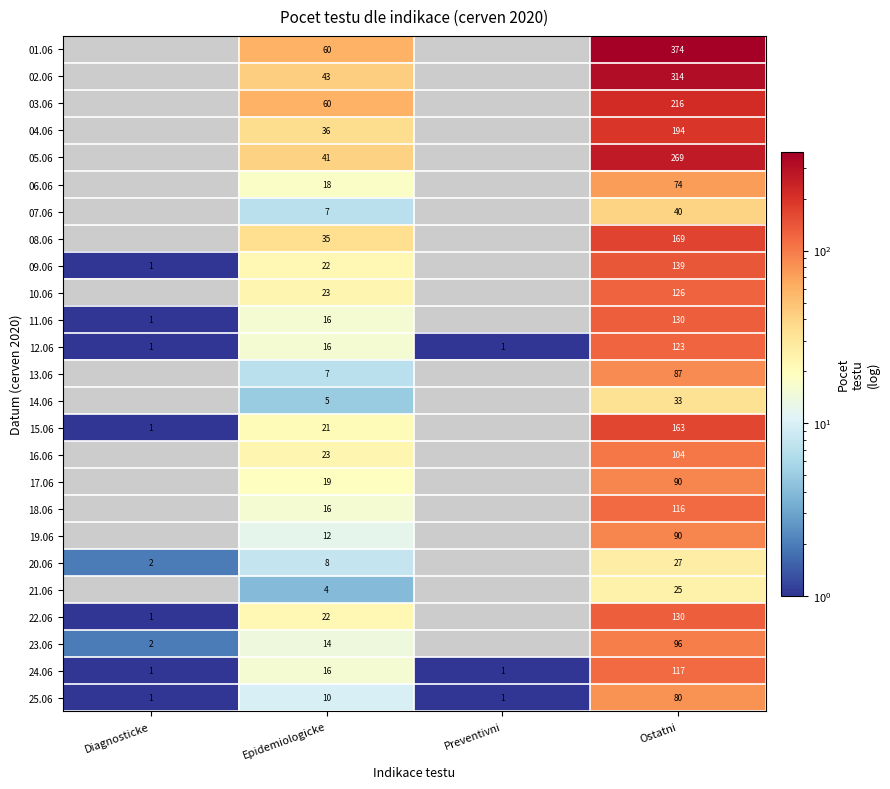

How many 12.06 values are between 1 and 123?

4